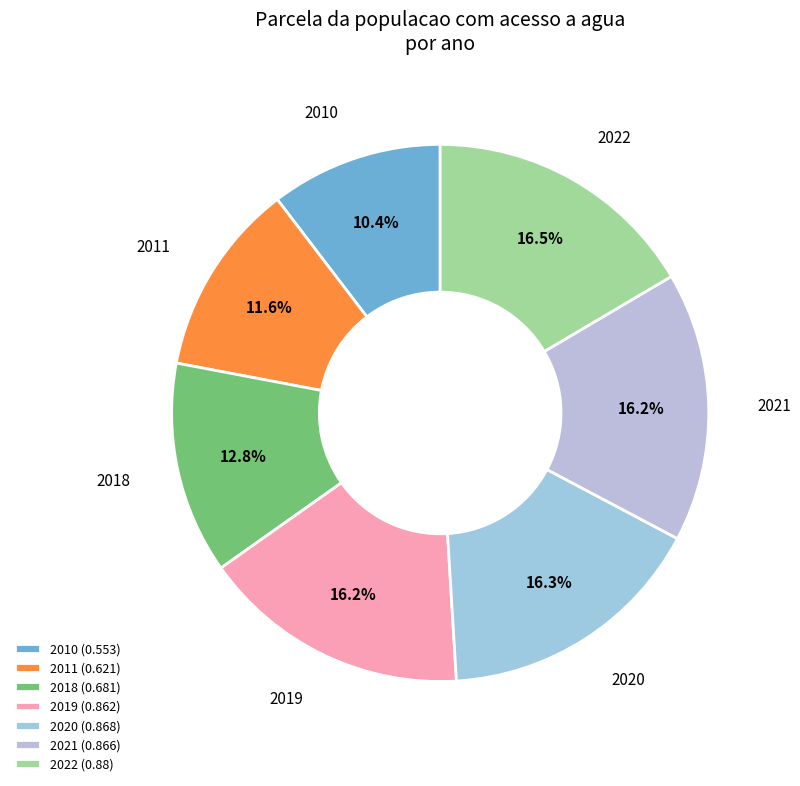

Rank the categories by value from highest to lowest.

2022, 2020, 2021, 2019, 2018, 2011, 2010